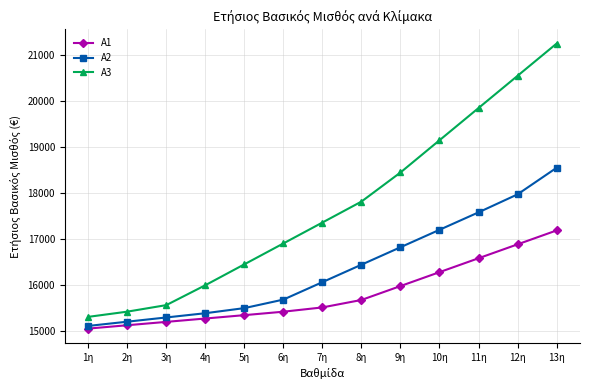

What is the label of the 13th point from the right?

1η